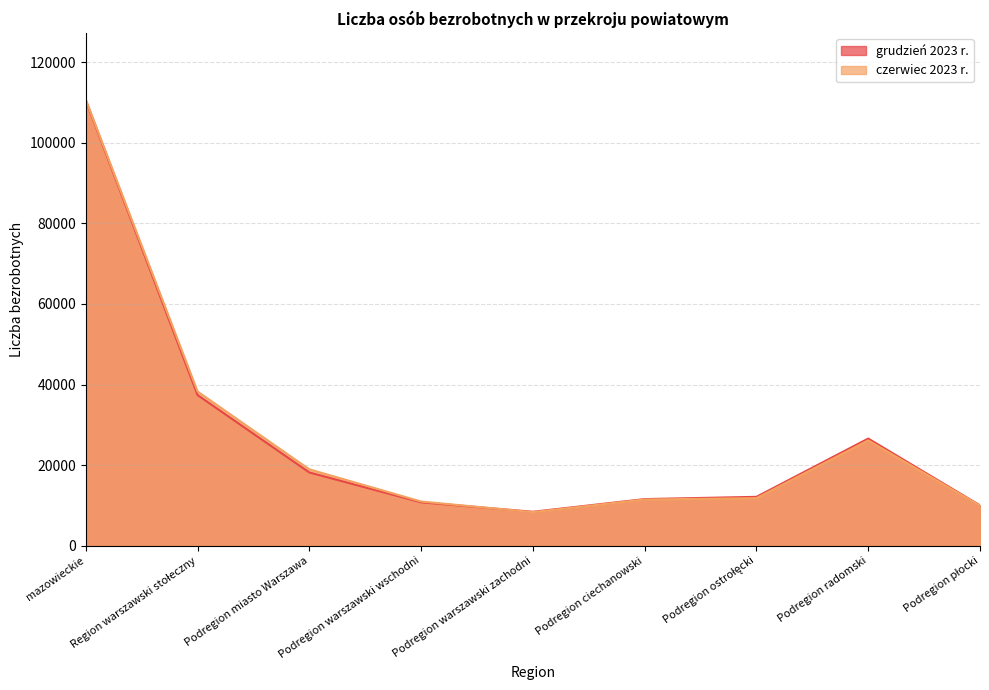

Which category has the lowest value across all series?

Podregion warszawski zachodni